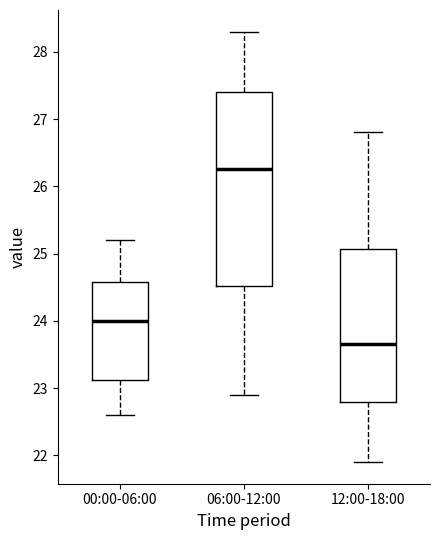

Reading left to right, transcribe this box plot: for each box, give where its median line is, the range the box spans, and where its two whiskers end, as read against the y-axis. The values are not printed on the chart, so give them approximately, as read against the axis.

00:00-06:00: median 24.0, box 23.1 to 24.6, whiskers 22.6 to 25.2
06:00-12:00: median 26.3, box 24.5 to 27.4, whiskers 22.9 to 28.3
12:00-18:00: median 23.7, box 22.8 to 25.1, whiskers 21.9 to 26.8